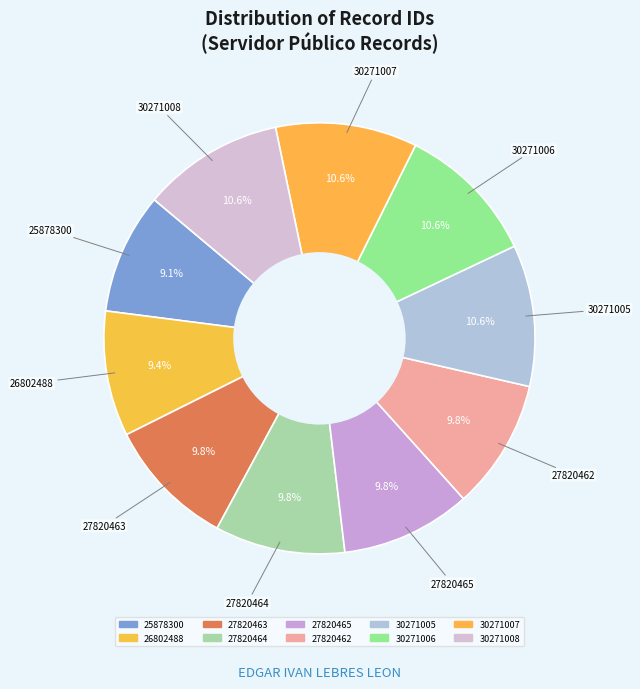

Rank the categories by value from highest to lowest.

30271008, 30271007, 30271006, 30271005, 27820465, 27820464, 27820463, 27820462, 26802488, 25878300